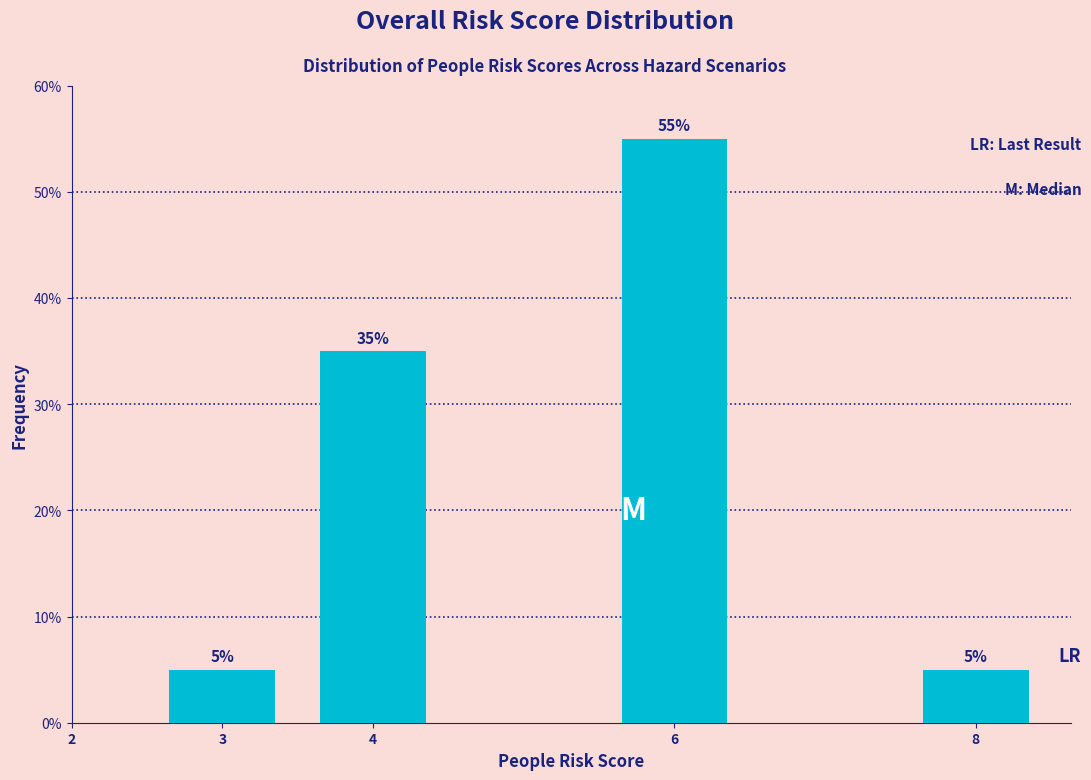

Reading left to right, what are all the values shown in this chart?

3=5.0	4=35.0	6=55.0	8=5.0